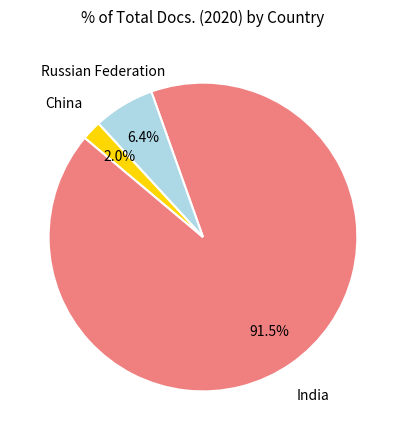

Does any single category account for the majority?

Yes